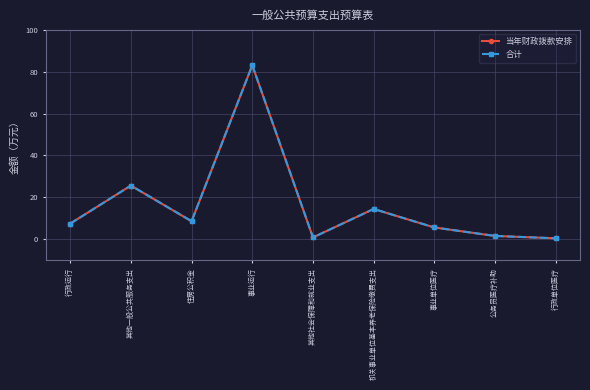

What is the label of the 7th point from the right?

住房公积金